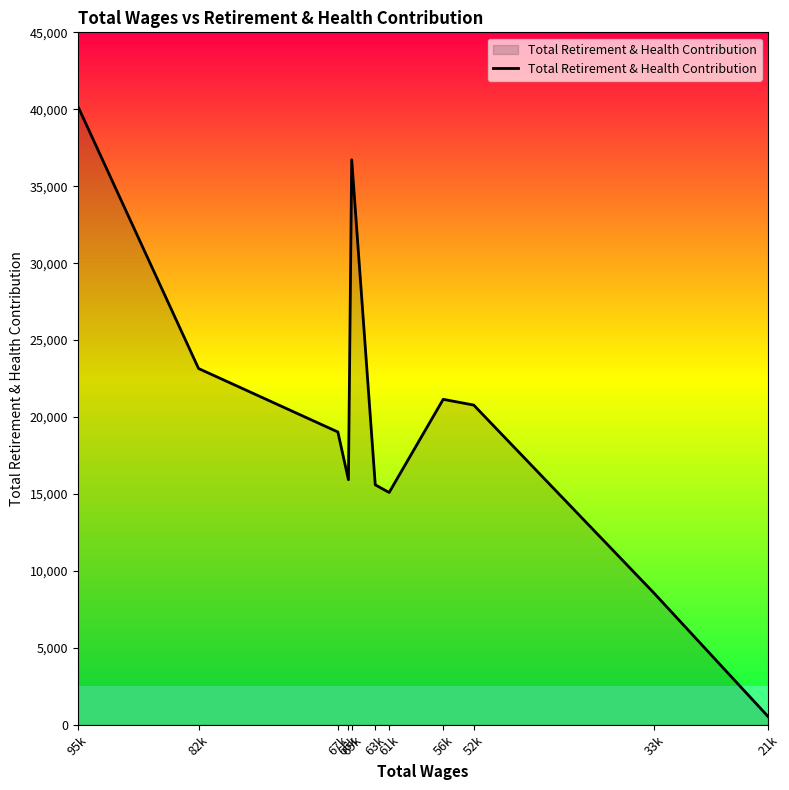

How many interior local peaks (higher than both neighbors) does the data have?

2